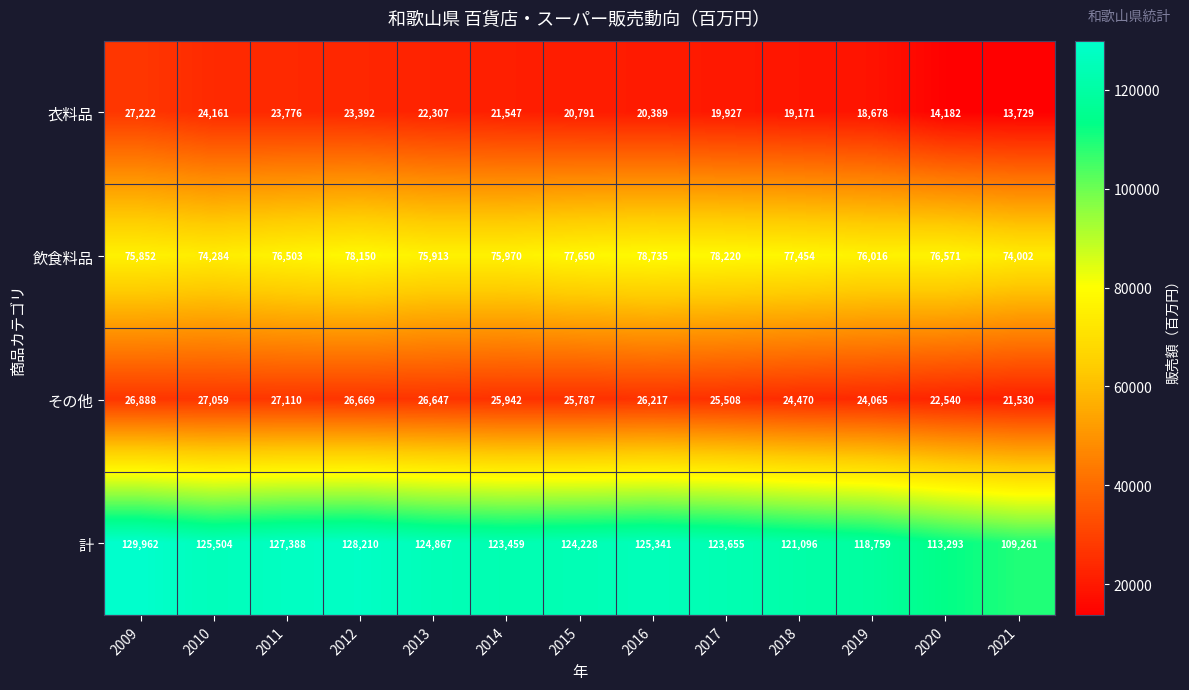

What is the approximate value of 衣料品 at 2018, to the nearest 10?

19170